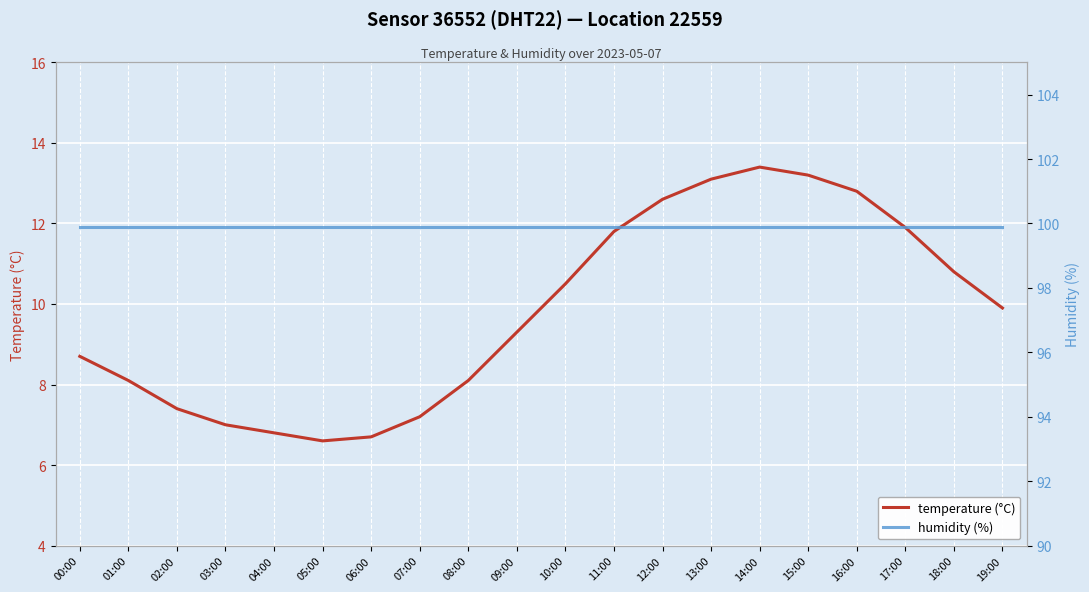

True or false: humidity (%) and temperature (°C) intersect in this chart.

False